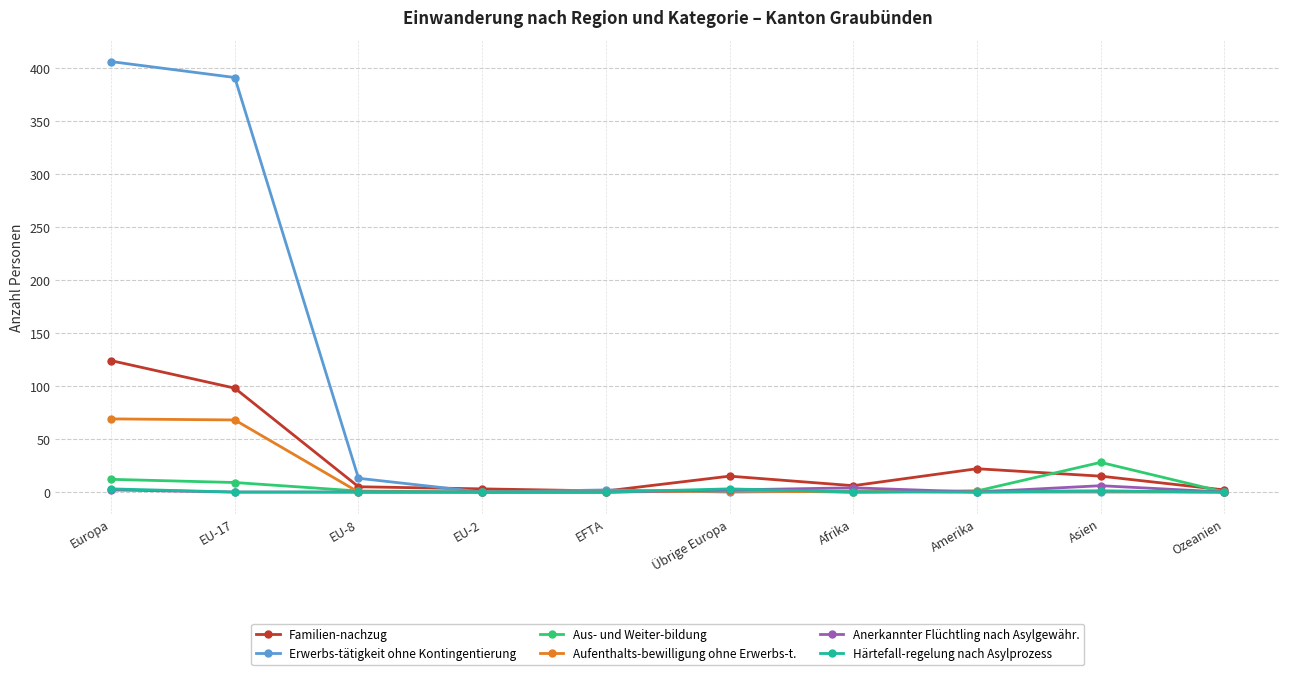

What is the label of the 1st point from the right?

Ozeanien